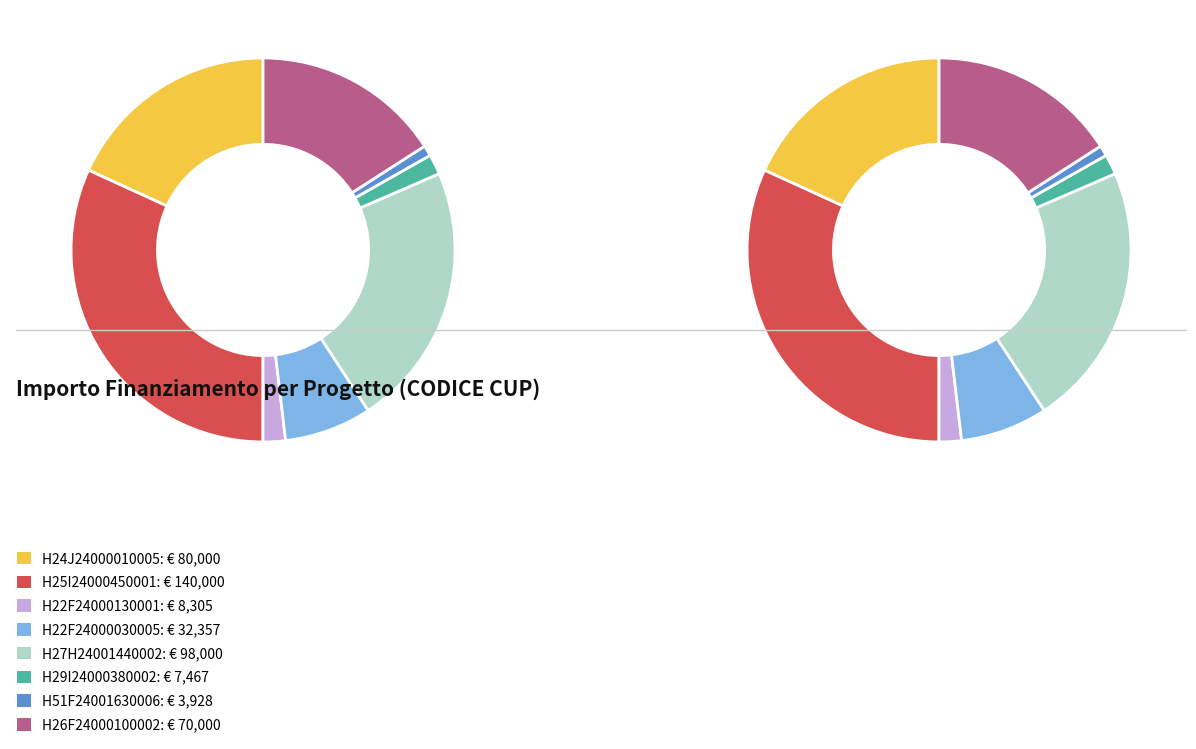

The H51F24001630006 slice represents 1% of the pie. True or false?

True